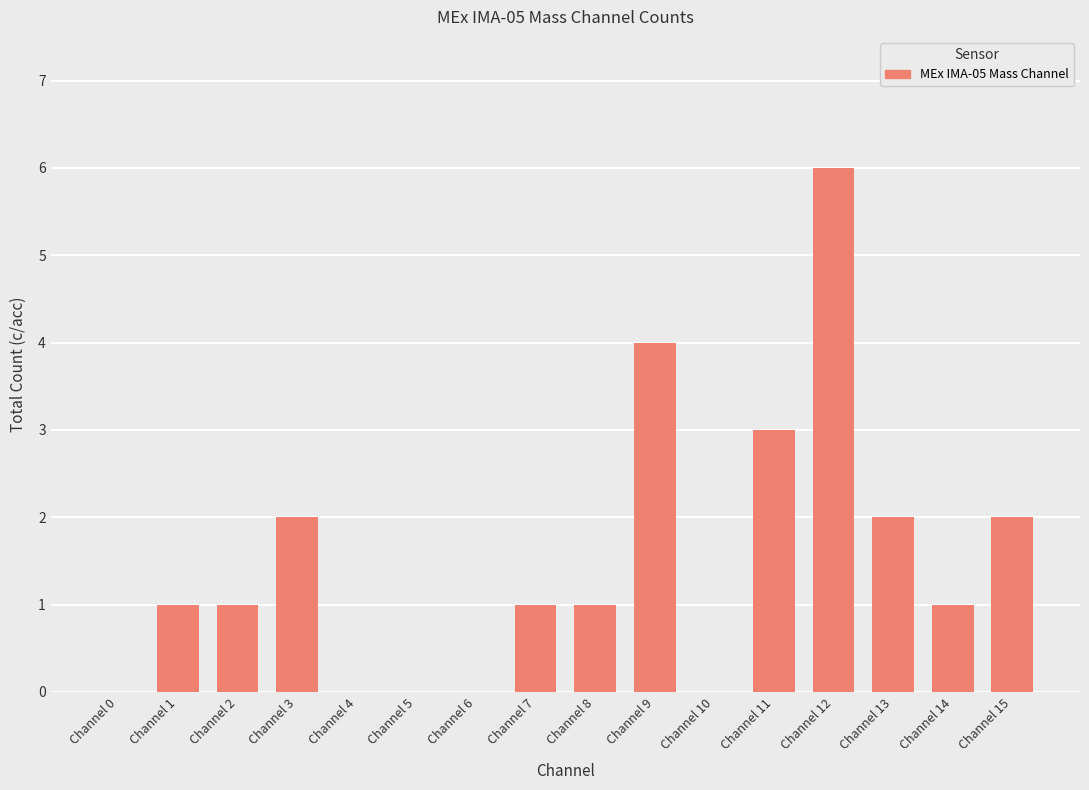

What is the maximum value shown in the chart?

6